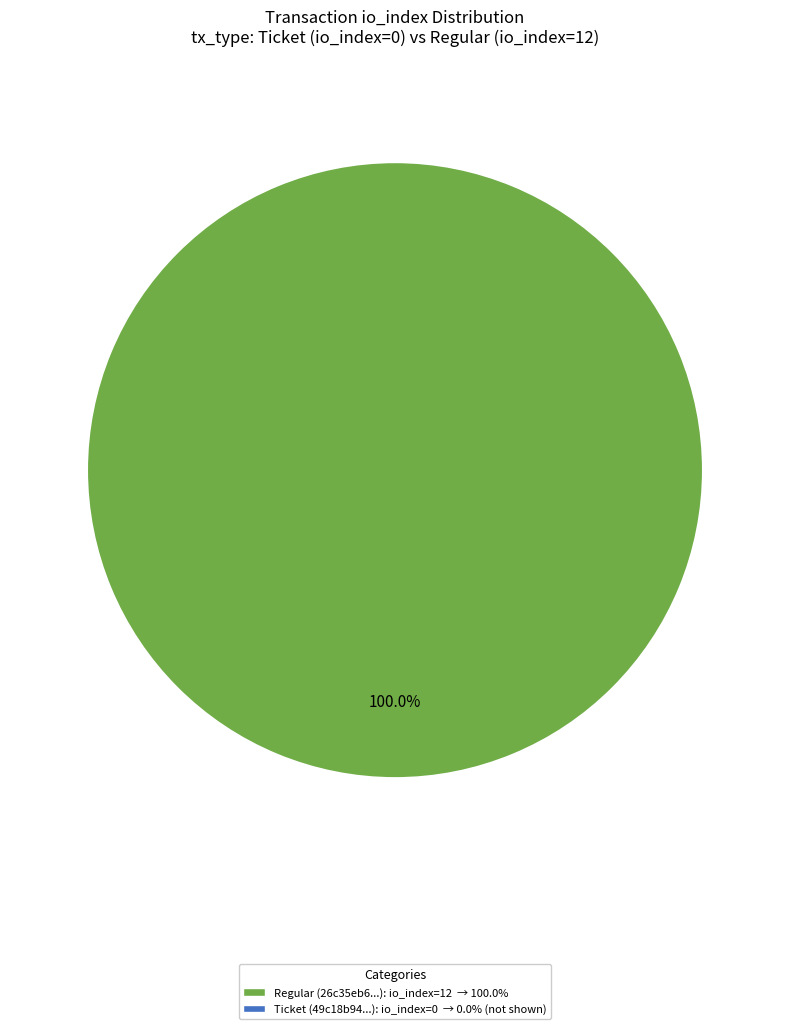

Count the number of slices in the pie.

1